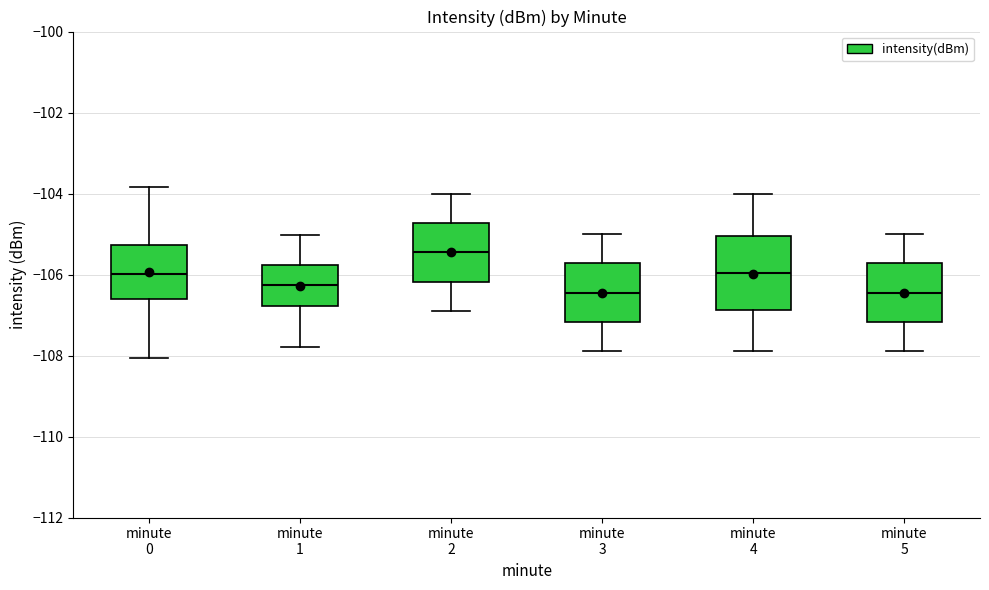

Reading left to right, transcribe this box plot: for each box, give where its median line is, the range the box spans, and where its two whiskers end, as read against the y-axis. The values are not printed on the chart, so give them approximately, as read against the axis.

minute 0: median -106.0, box -106.6 to -105.2, whiskers -108.0 to -103.8
minute 1: median -106.2, box -106.8 to -105.8, whiskers -107.8 to -105.0
minute 2: median -105.4, box -106.2 to -104.8, whiskers -106.8 to -104.0
minute 3: median -106.4, box -107.2 to -105.8, whiskers -107.8 to -105.0
minute 4: median -106.0, box -106.8 to -105.0, whiskers -107.8 to -104.0
minute 5: median -106.4, box -107.2 to -105.8, whiskers -107.8 to -105.0